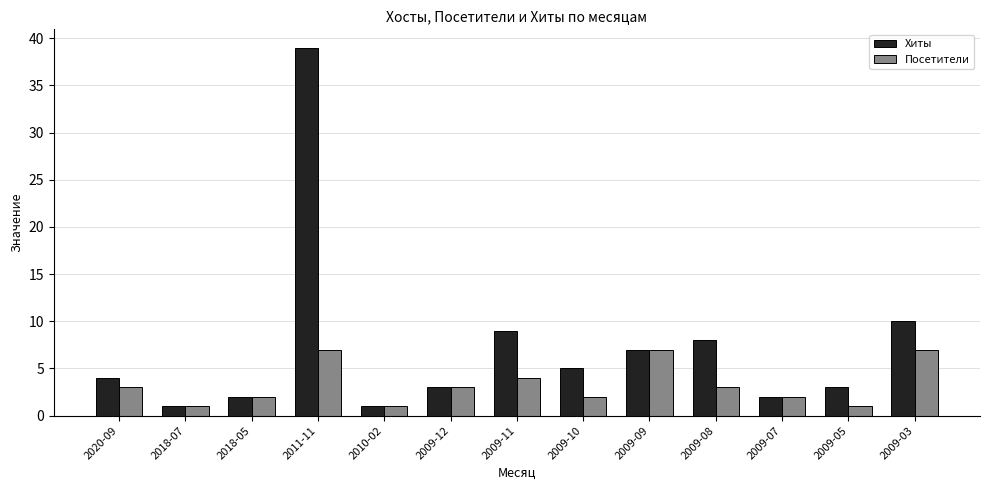

Which series has the largest total across all categories?

Хиты